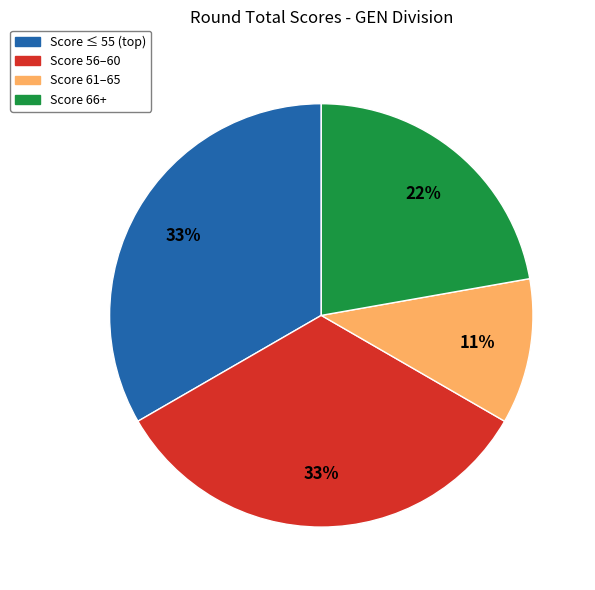

Is there any slice that represents more than half of the pie?

No